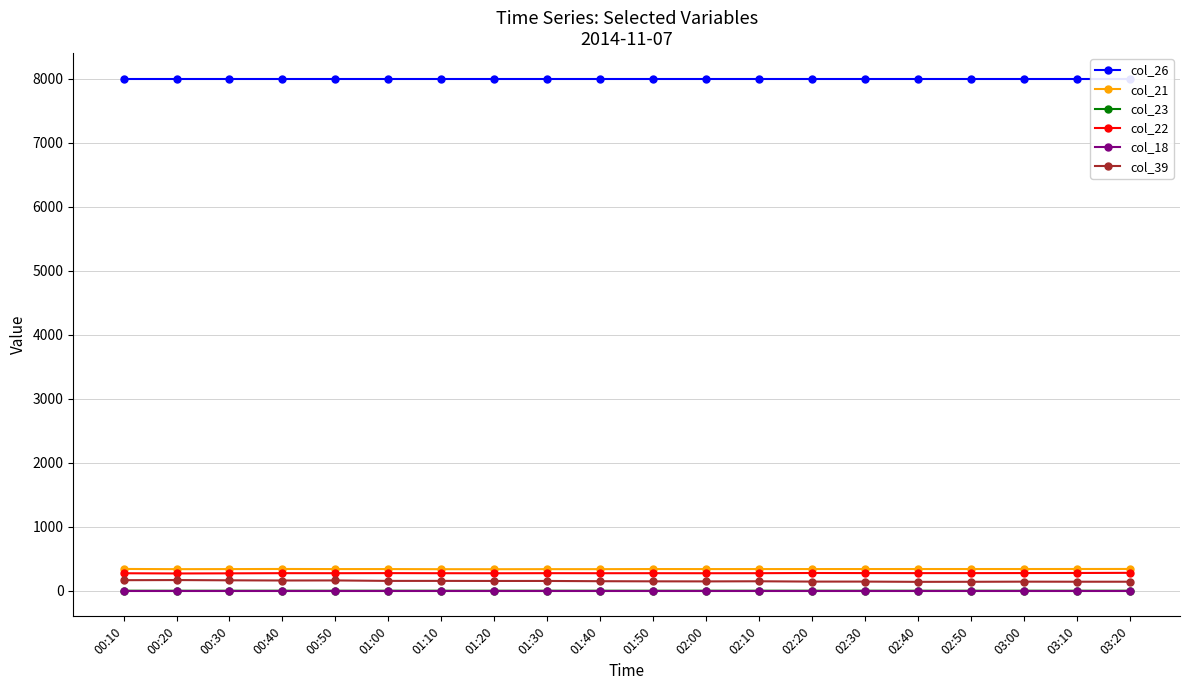

Count the number of data series in this chart.

6